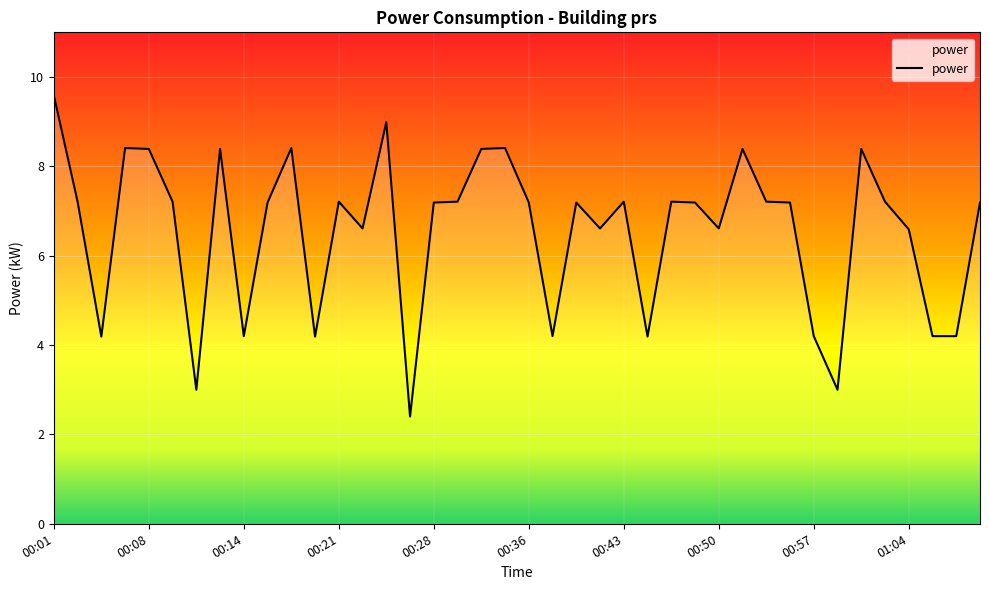

What is the difference between the maximum and minimum values?

7.2